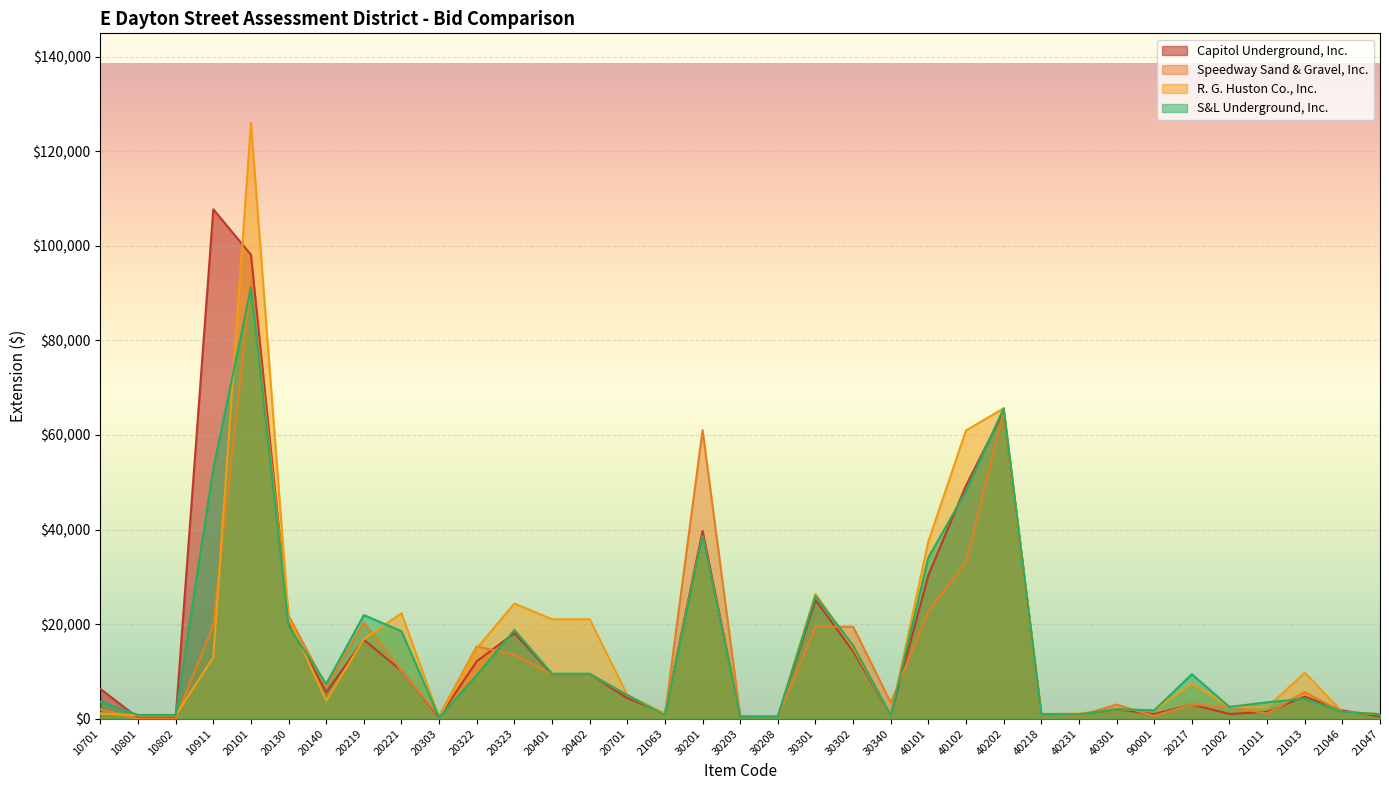

What is the average value of the Speedway Sand & Gravel, Inc. series?

13493.2